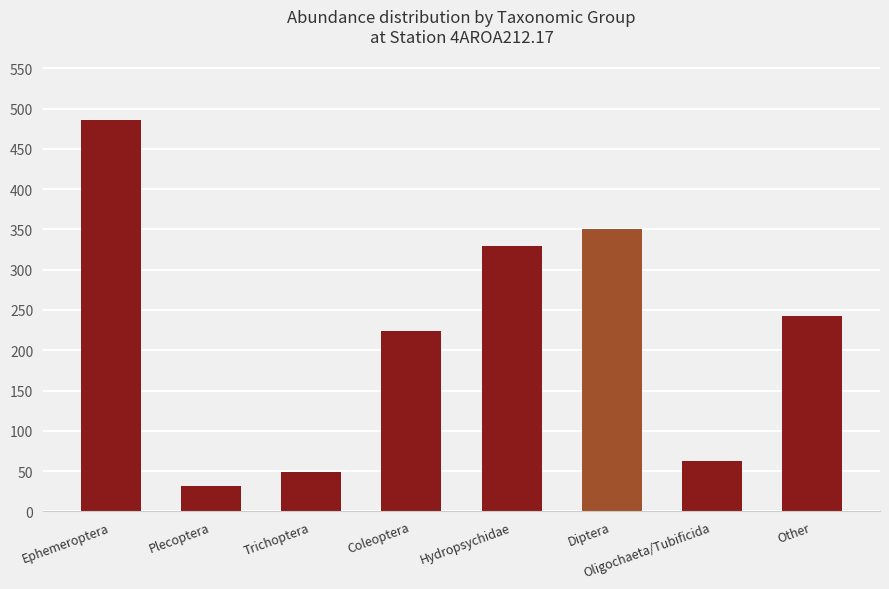

How many bars are there in total?

8